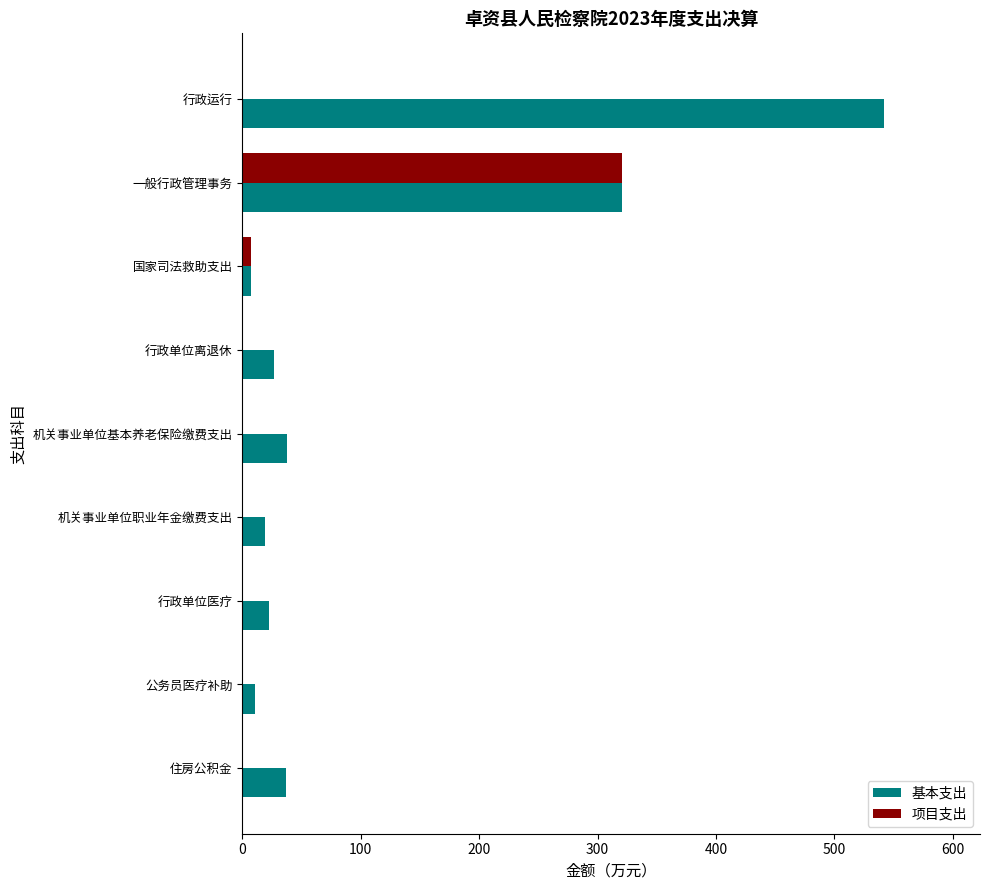

Between 一般行政管理事务 and 公务员医疗补助, which series saw the biggest shift?

项目支出